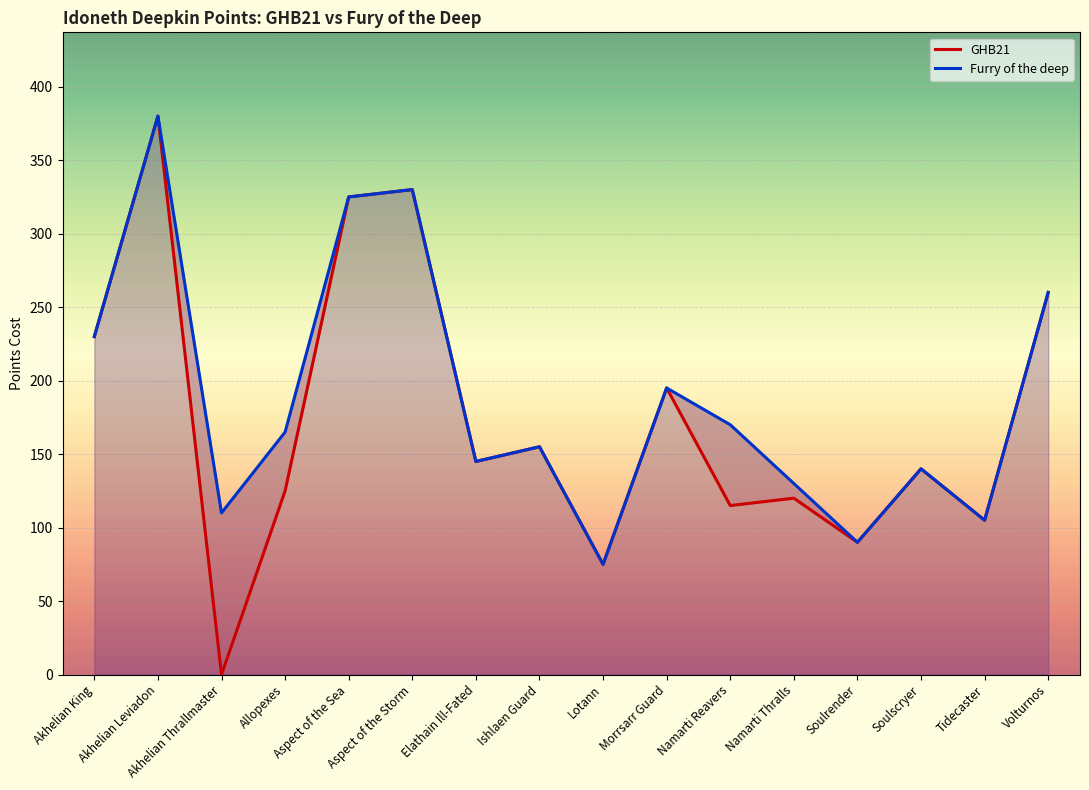

Which series has the largest total across all categories?

Furry of the deep